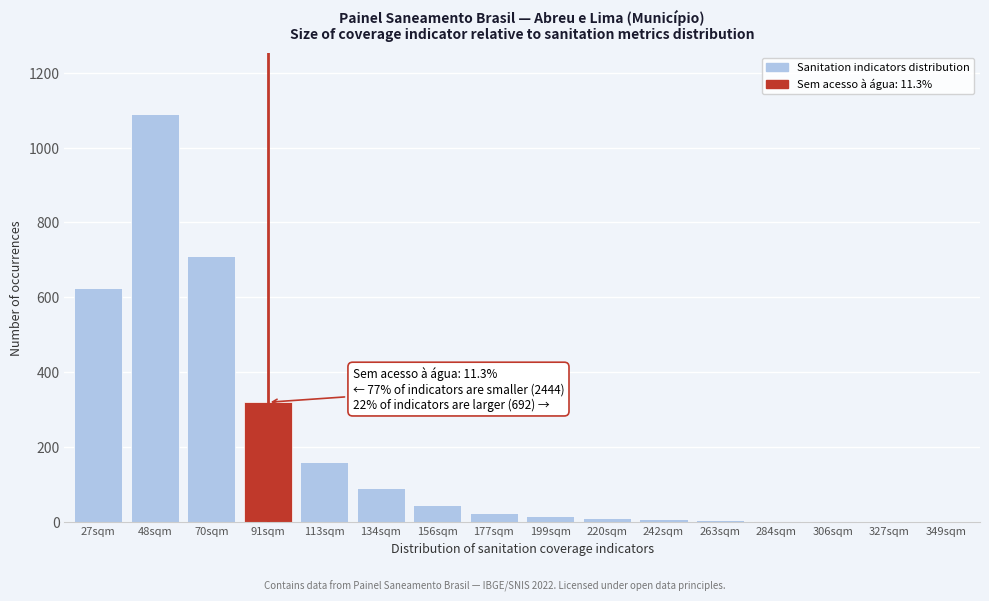

At which category does the chart reach its peak across all series?

48sqm